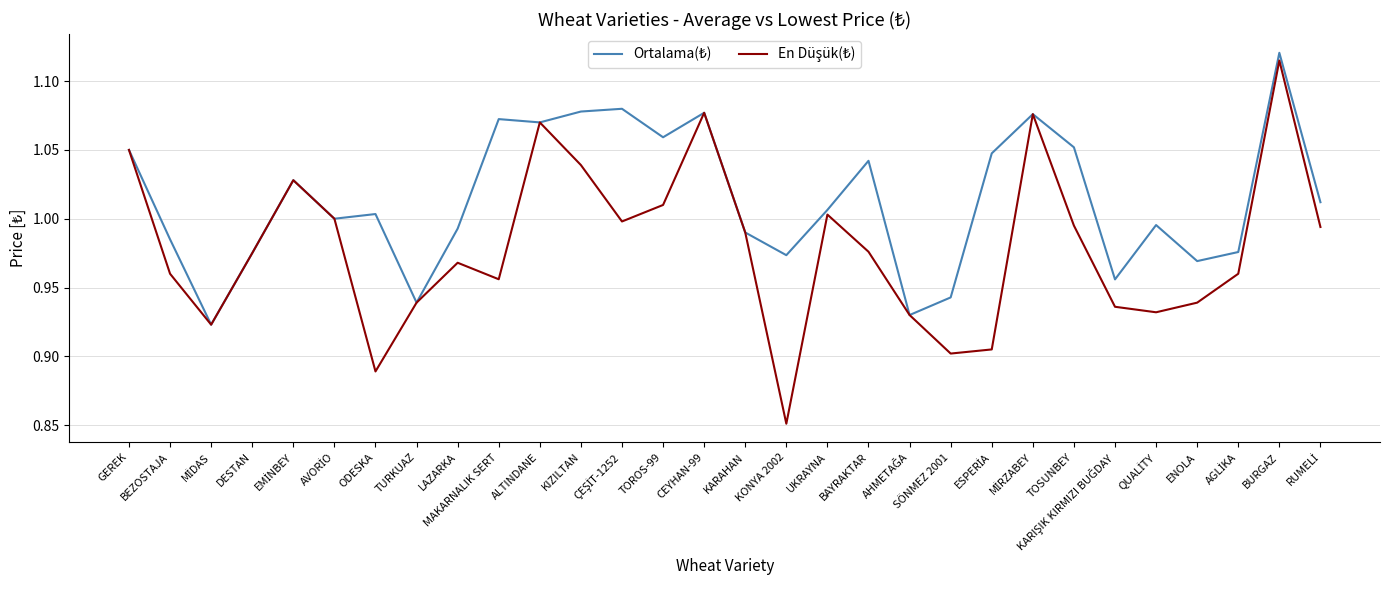

Does the chart display data point markers on the line(s)?

No